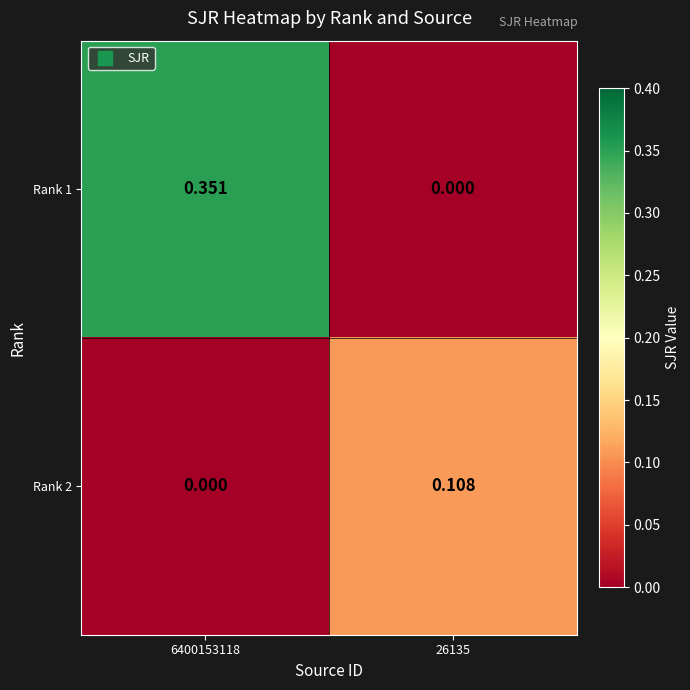

Is the value of Rank 1 at 6400153118 greater than the value of Rank 2 at 26135?

Yes